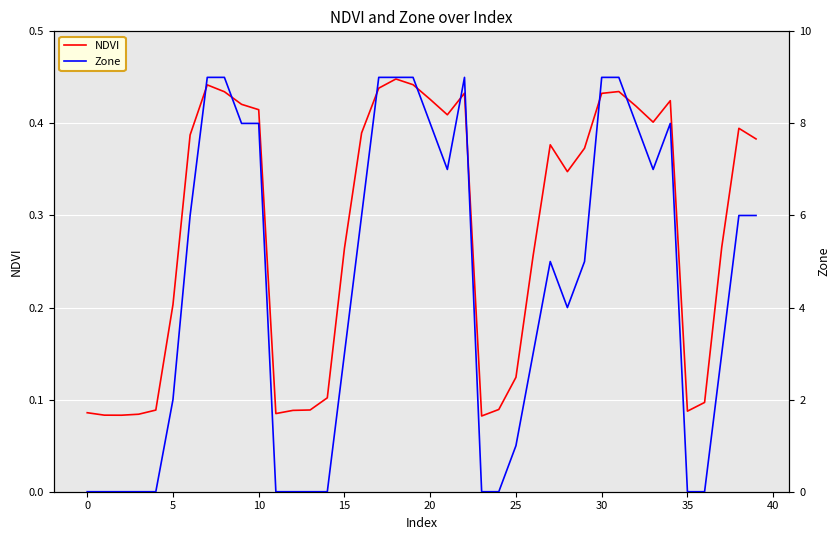

Rank the series by their maximum value, from lowest to highest.

NDVI, Zone